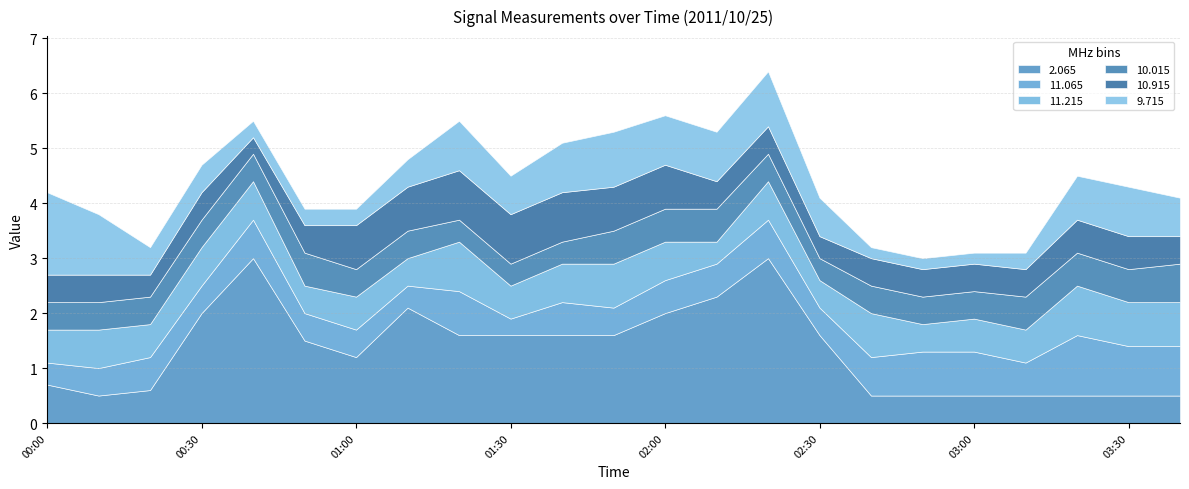

Which category has the lowest value in the 2.065 series?

00:10